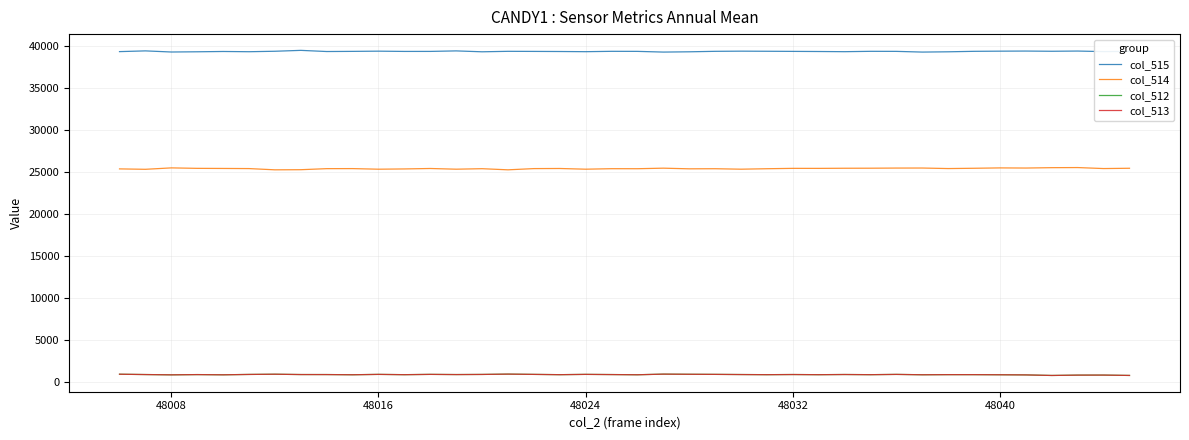

True or false: col_512 and col_514 intersect in this chart.

False